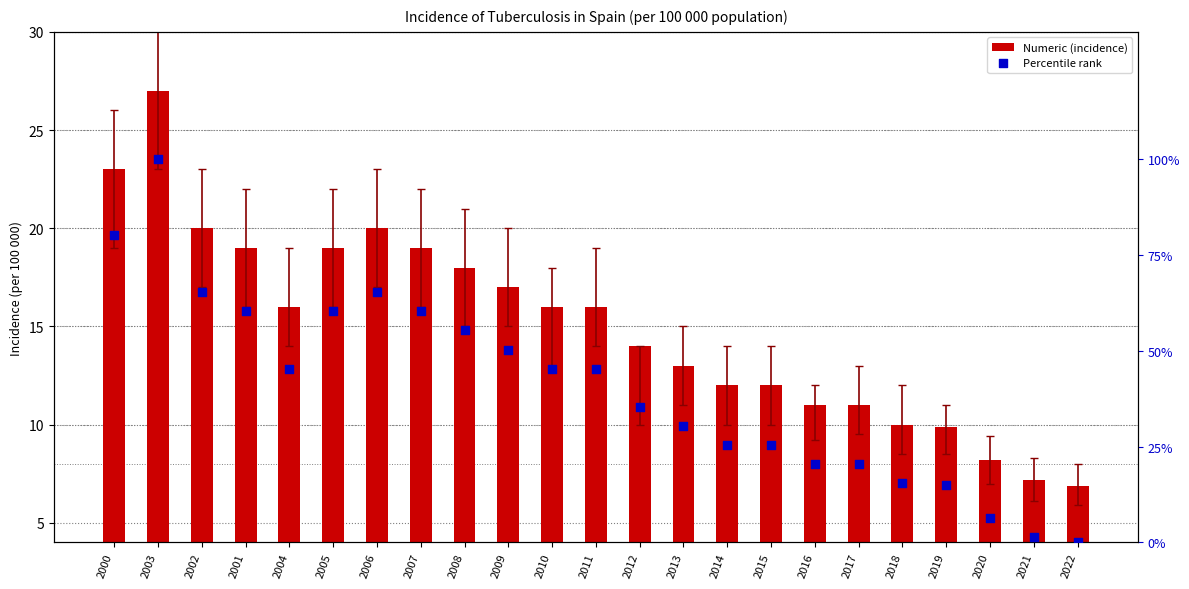

Which series reaches the maximum Y coordinate?

Percentile rank